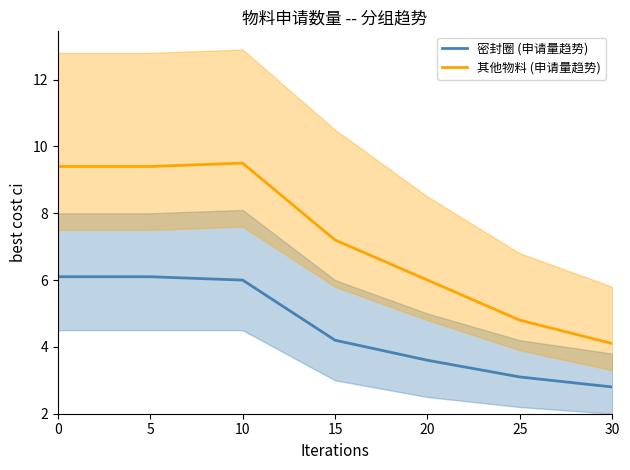

What are all the series names shown in the legend?

密封圈 (申请量趋势), 其他物料 (申请量趋势)